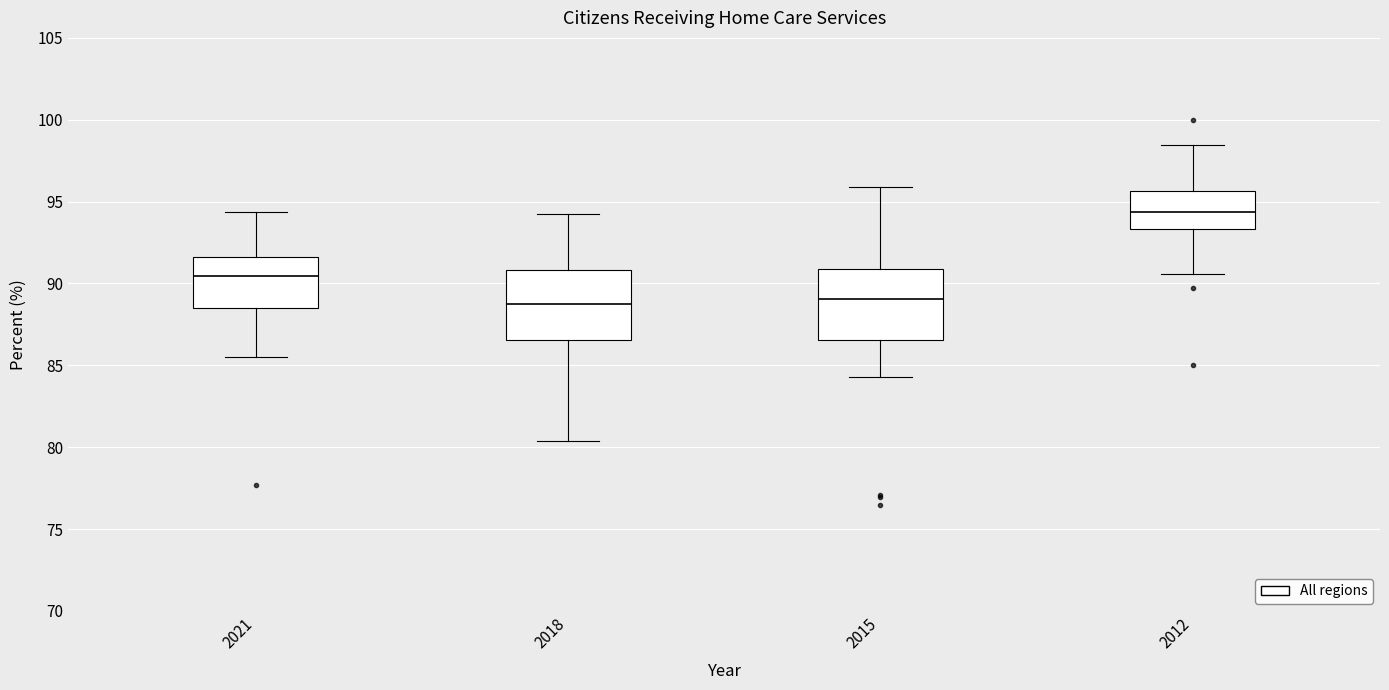

Where does the median line of the box at x = 2021 sit on the y-axis? The values are not printed on the chart, so give them approximately, as read against the axis.

90.5